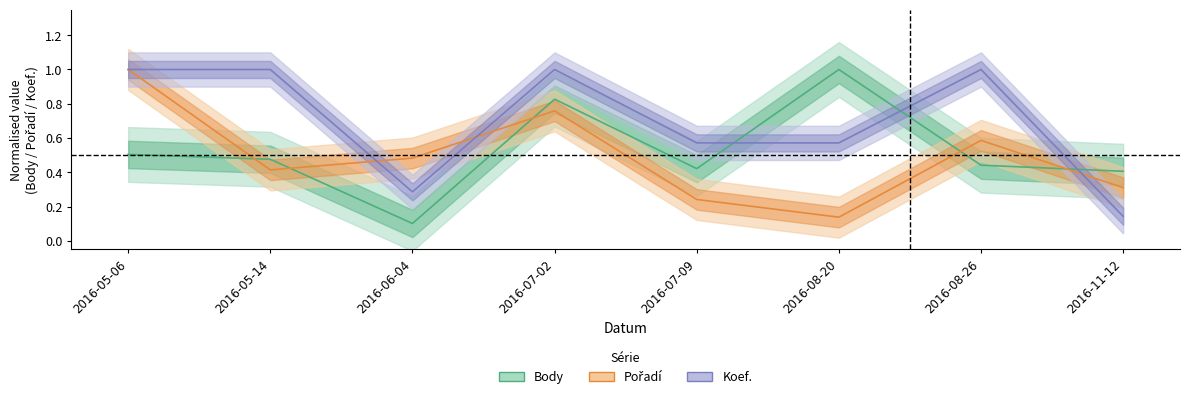

In Koef., how many points are lower than both neighbors (excluding endpoints)?

1